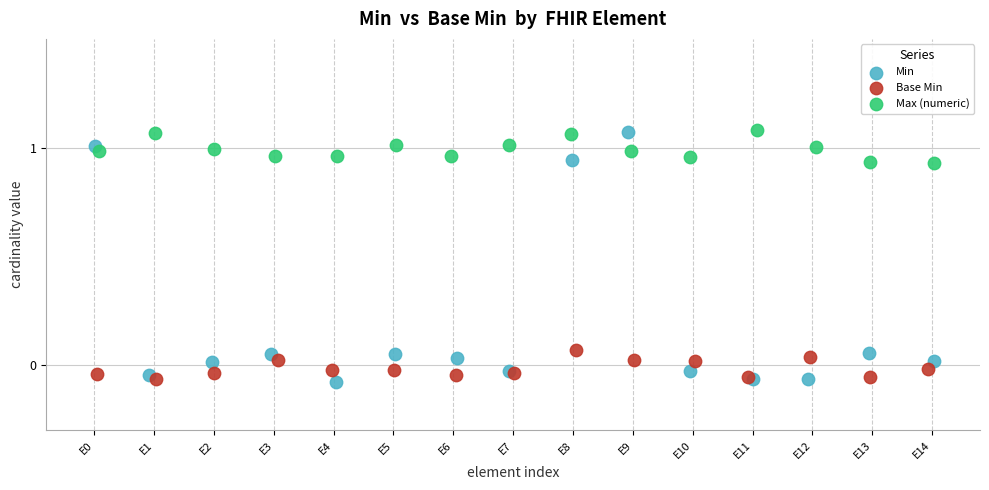

Which series has the largest Y range (max minus min)?

Min